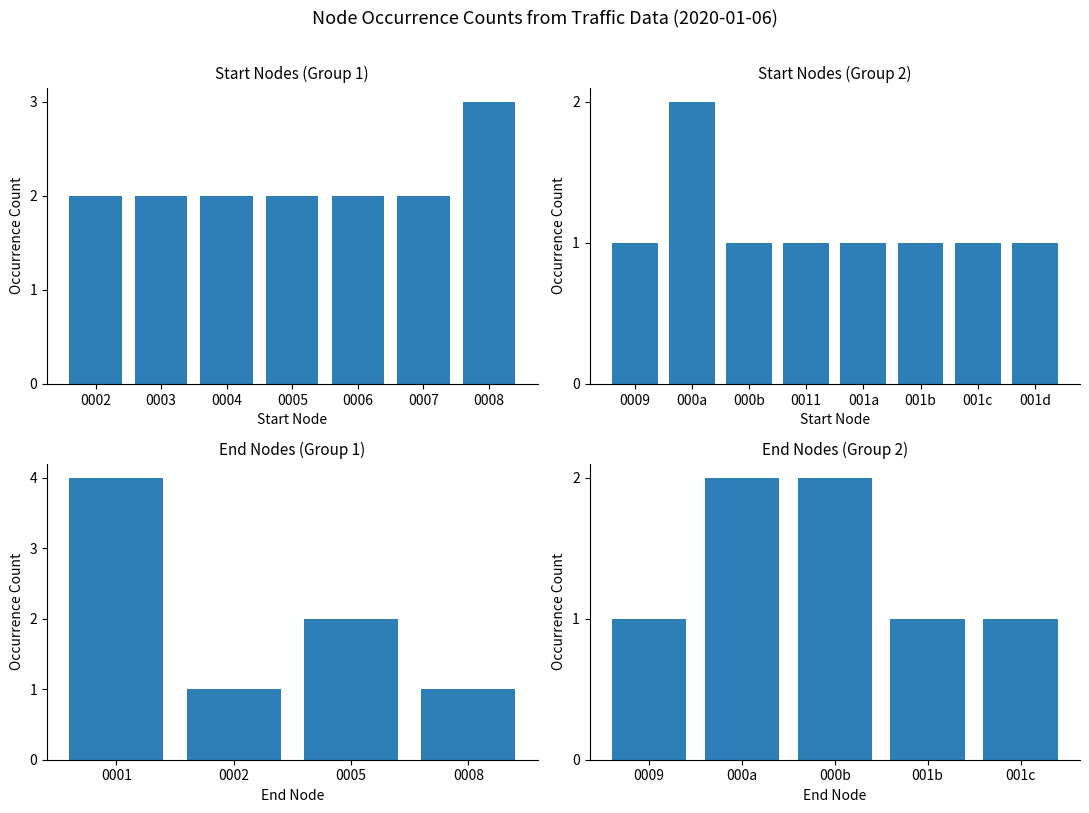

Does the chart contain stacked bars?

No